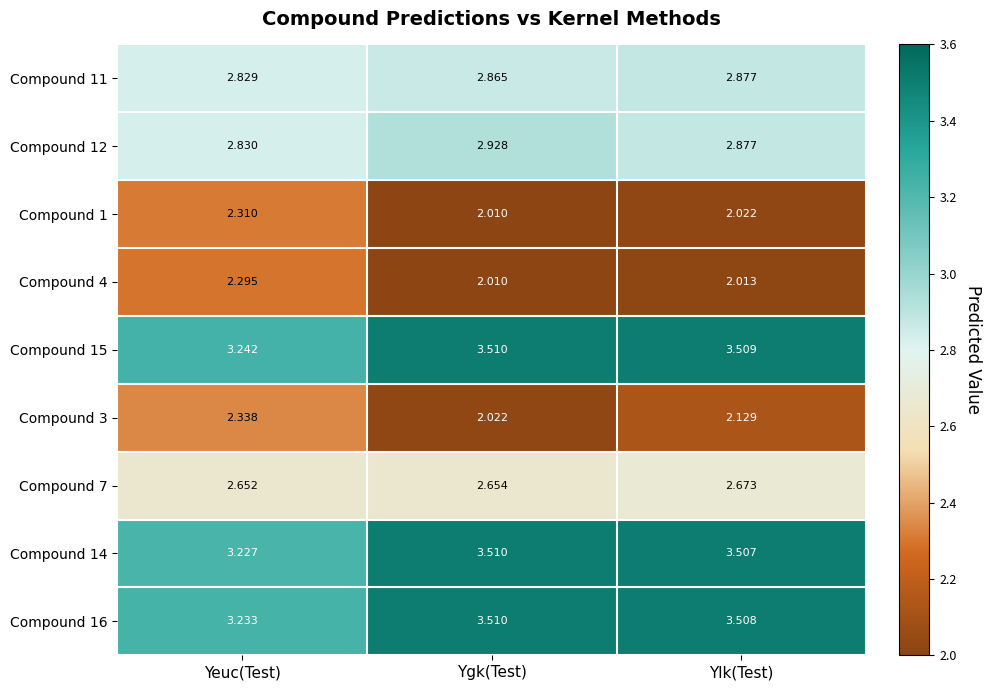

Which label corresponds to the smallest value in the chart?

Ygk(Test)